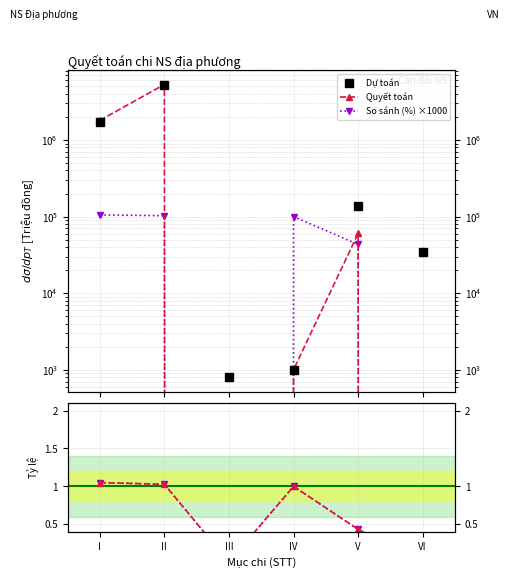

At which category does Dự toán reach its first local valley?

III